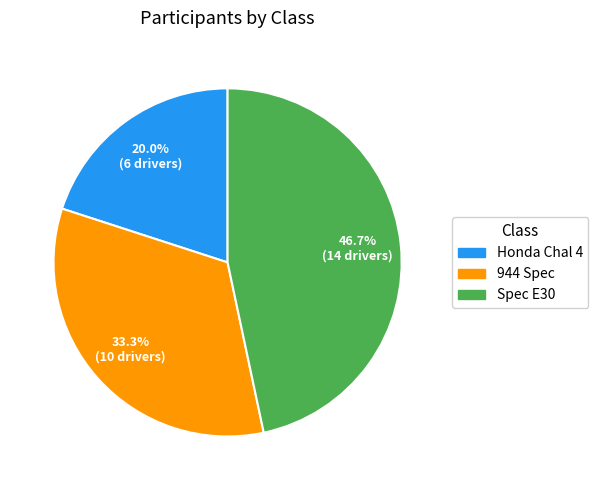

Which slice is the largest?

Spec E30